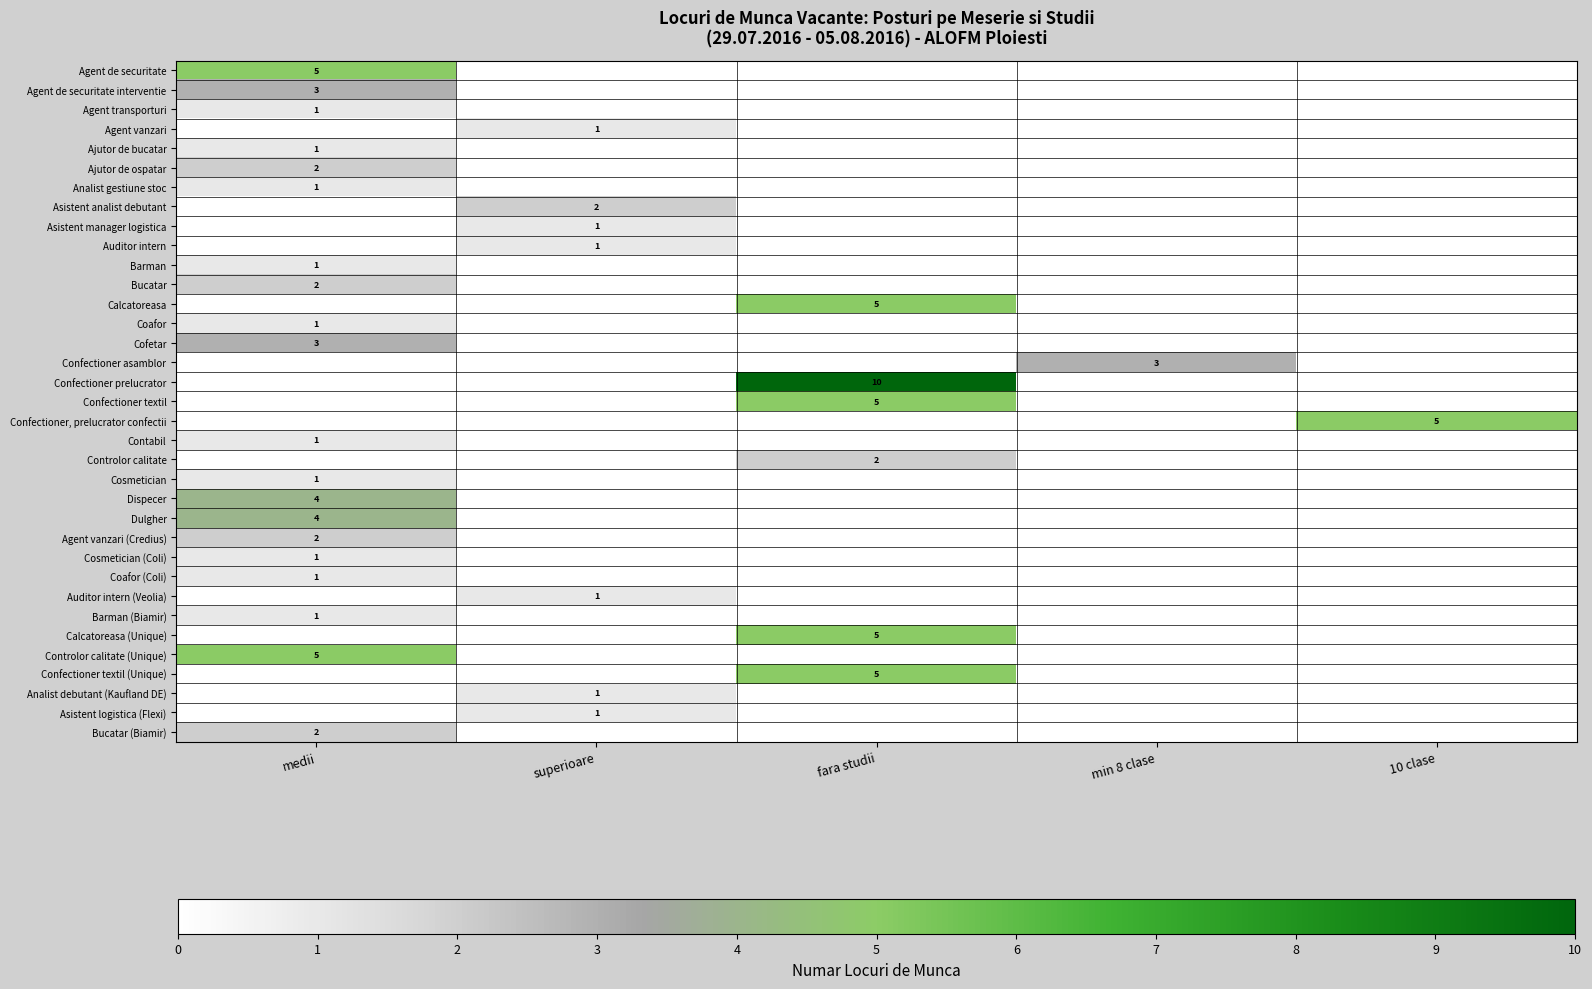

Is it true that Barman (Biamir) equals 1 at medii?

True